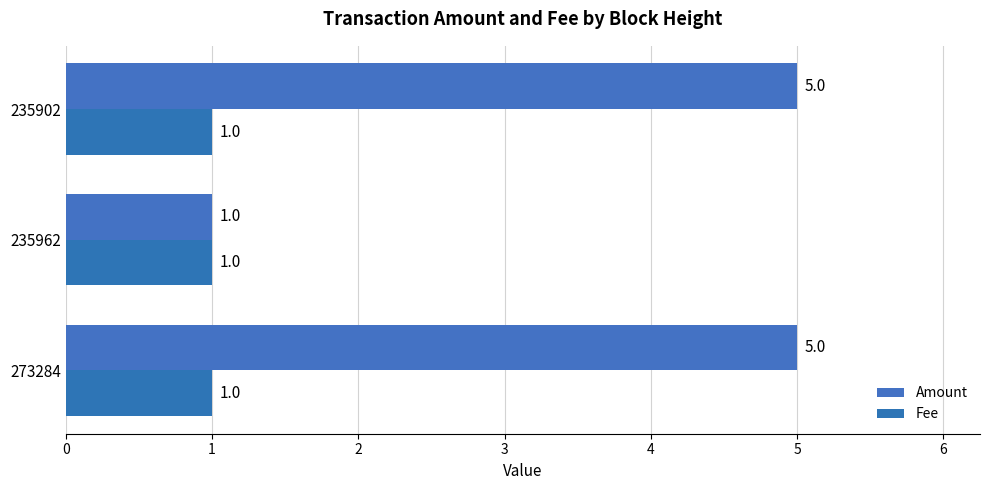

How many categories are shown in the chart?

3